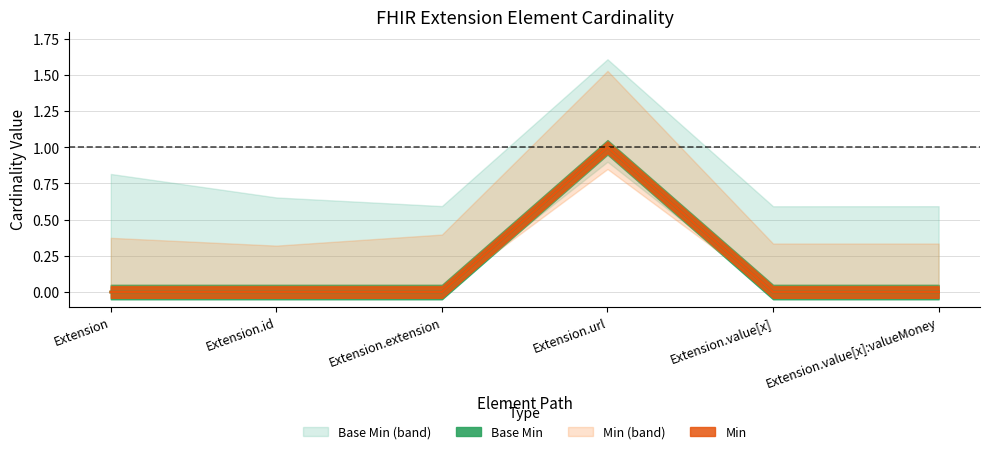

Which series has the largest total across all categories?

Min